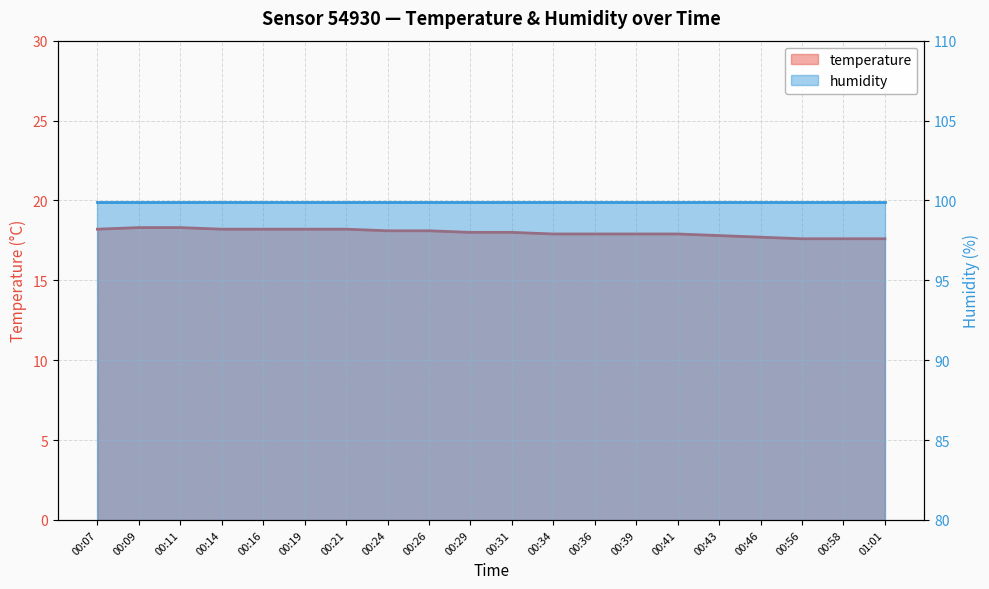

True or false: the data shows 24.7 at 00:39.

False